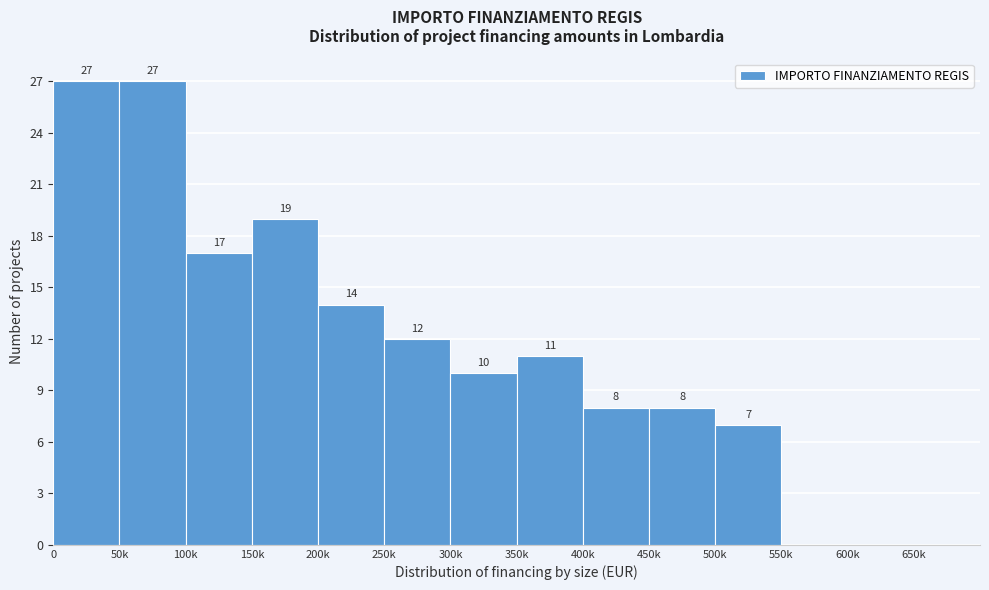

Reading right to left, what are all the values shown in this chart?

650k=0	600k=0	550k=0	500k=7	450k=8	400k=8	350k=11	300k=10	250k=12	200k=14	150k=19	100k=17	50k=27	0=27